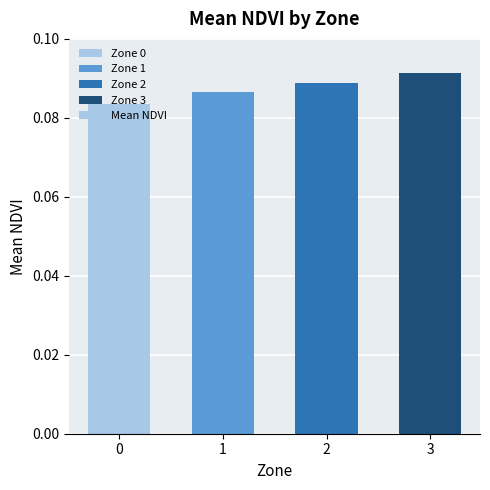

True or false: the data shows 0.0 at 1.

False